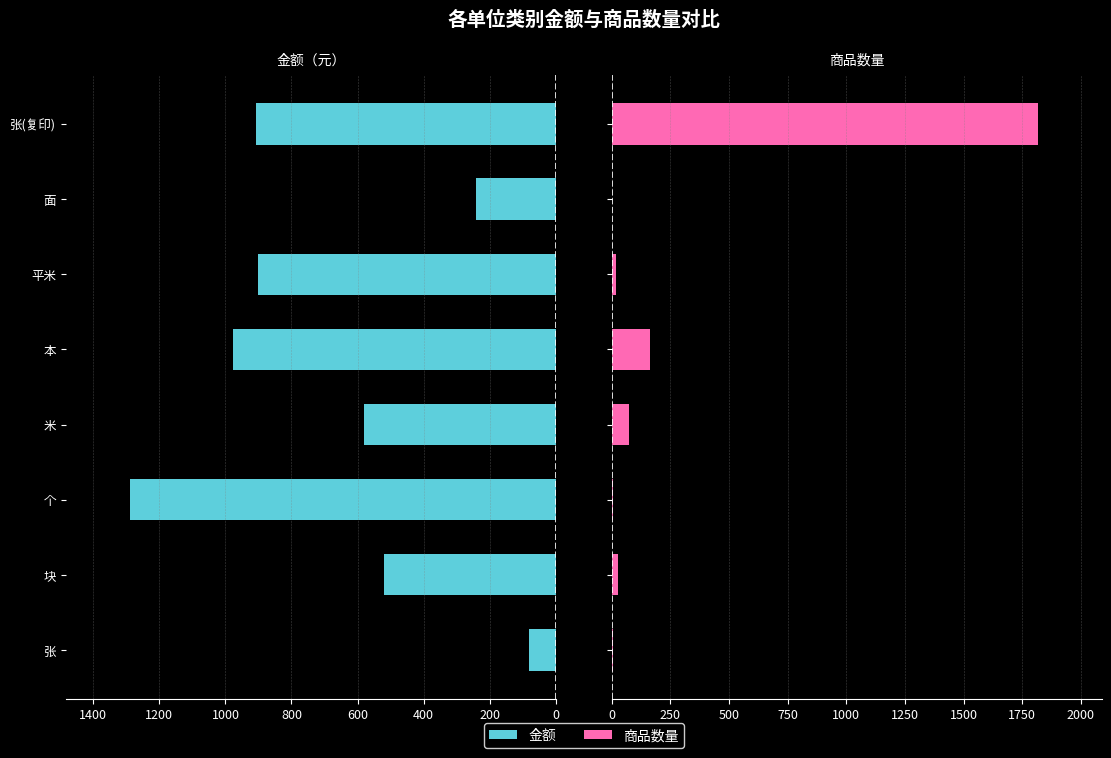

Reading left to right, what are all the values shown in this chart?

金额: -80.0	-520.0	-1290.0	-580.0	-978.0	-900.0	-240.0	-908.0
商品数量: 5.0	26.0	7.0	72.5	163.0	18.0	3.0	1816.0